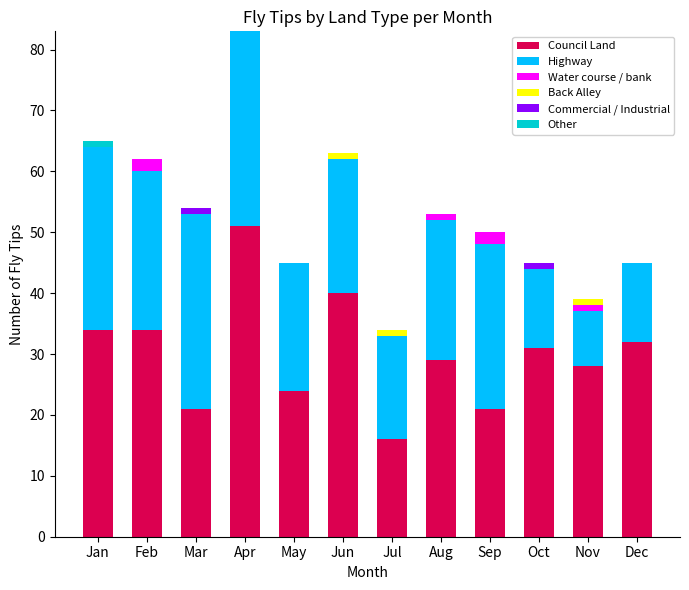

At which category is the sum across all series the highest?

Apr